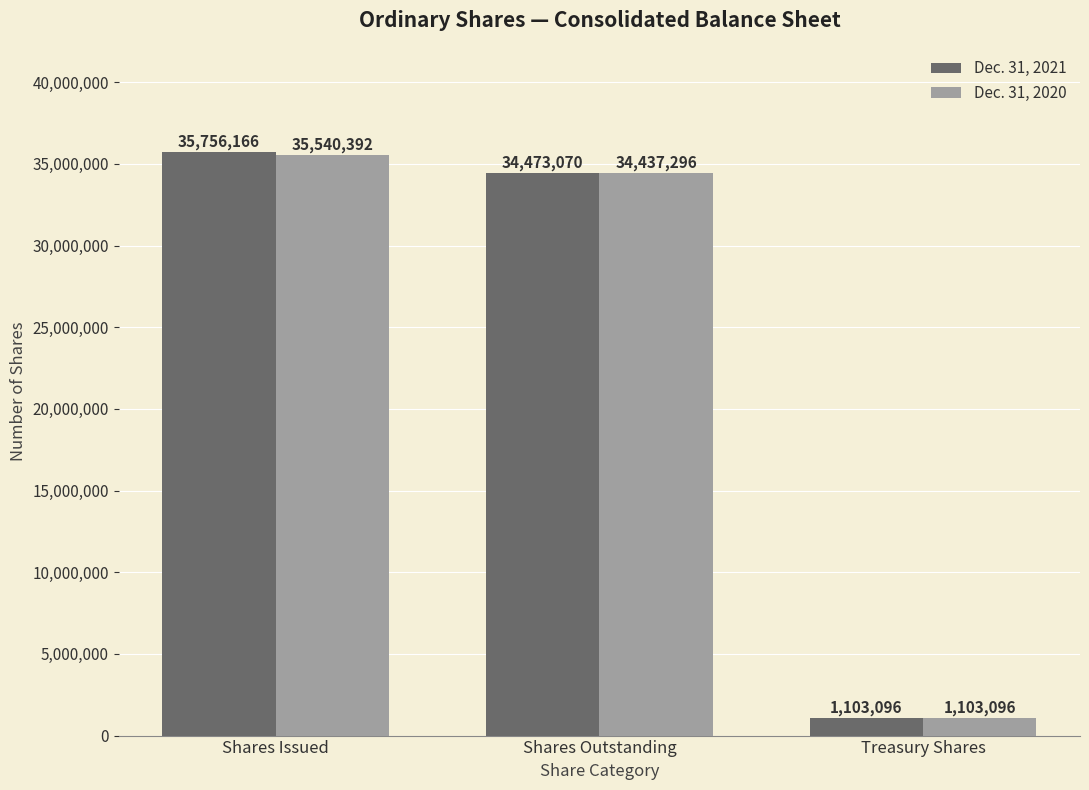

Reading right to left, list all the values displayed in this chart.

Dec. 31, 2021: 1103096	34473070	35756166
Dec. 31, 2020: 1103096	34437296	35540392